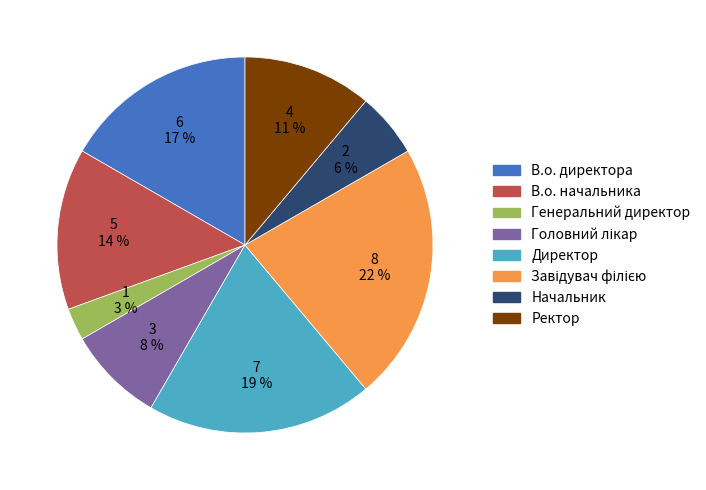

Which has a higher value, Директор or Начальник?

Директор